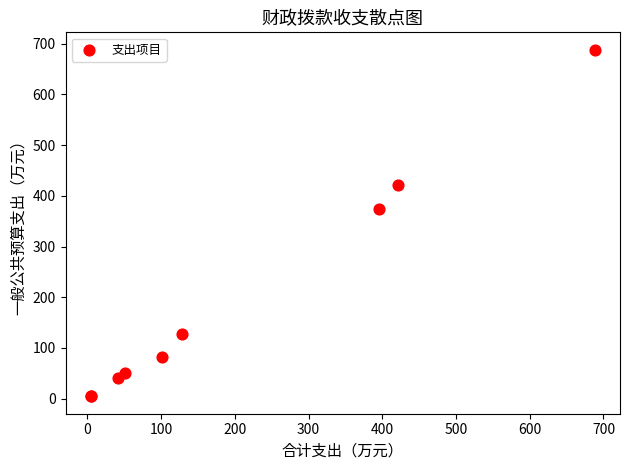

What Y value in the scatter plot is closest to 346?

374.5